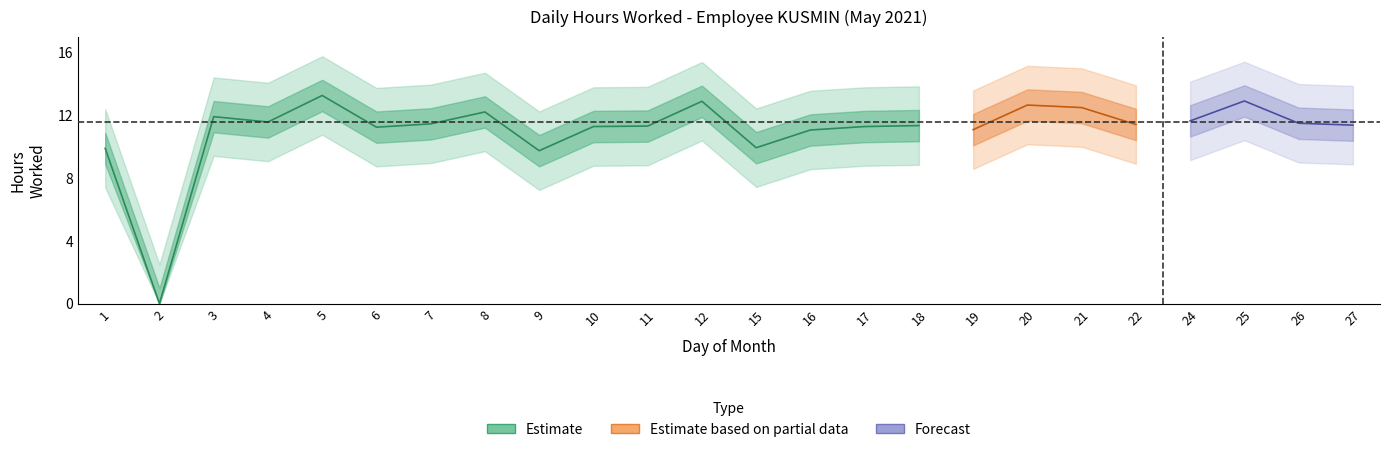

At which label does the data first exceed 11?

3